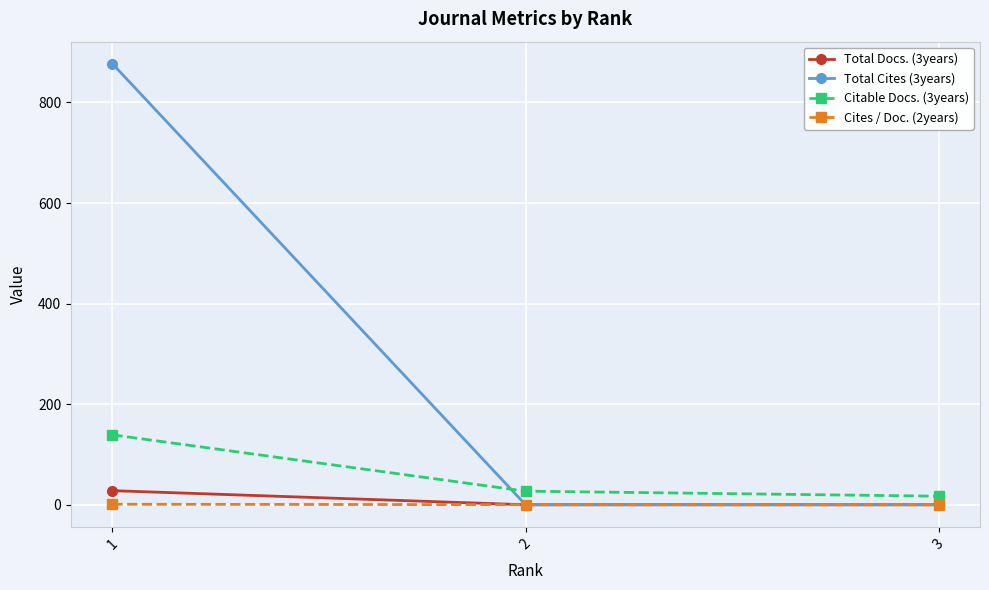

The value of Total Cites (3years) at 2 is 439.3. True or false?

False